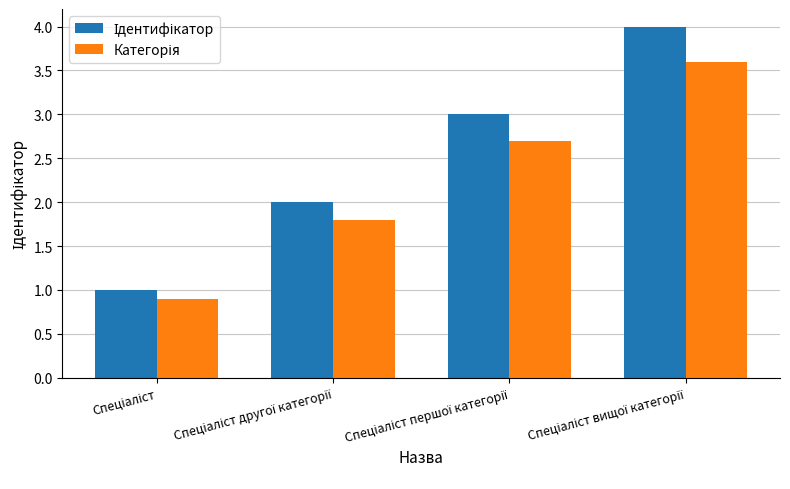

Are the bars horizontal?

No